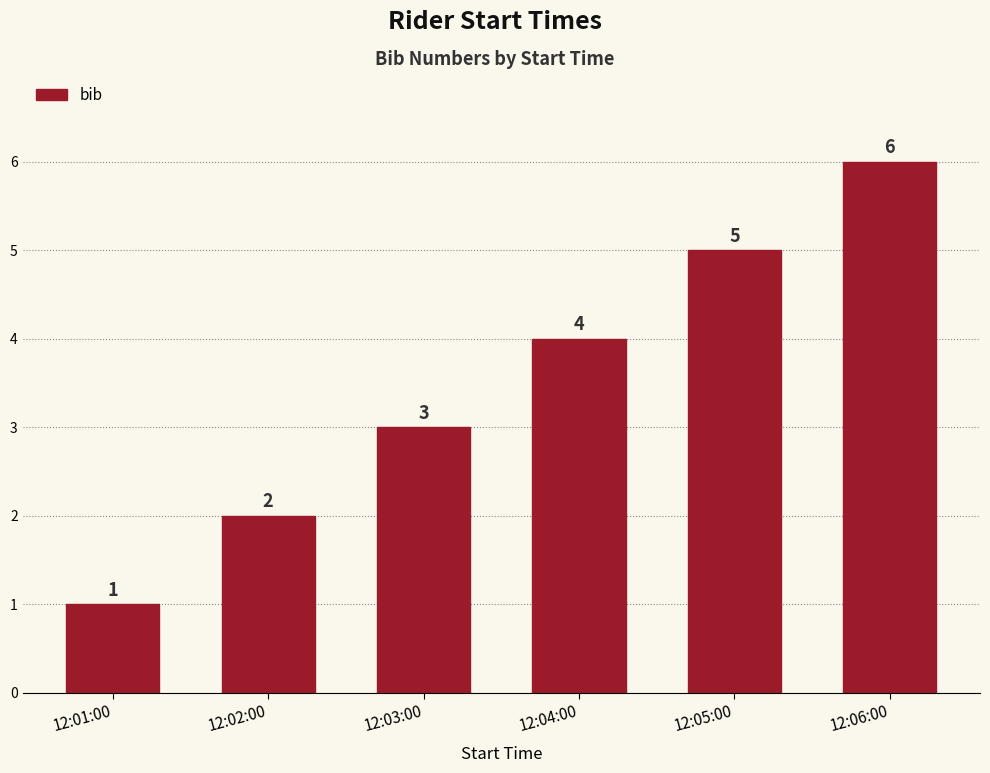

What is the maximum value shown in the chart?

6